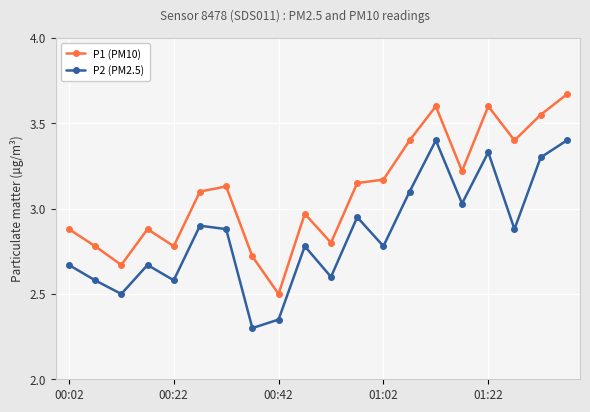

What is the smallest value displayed?

2.3